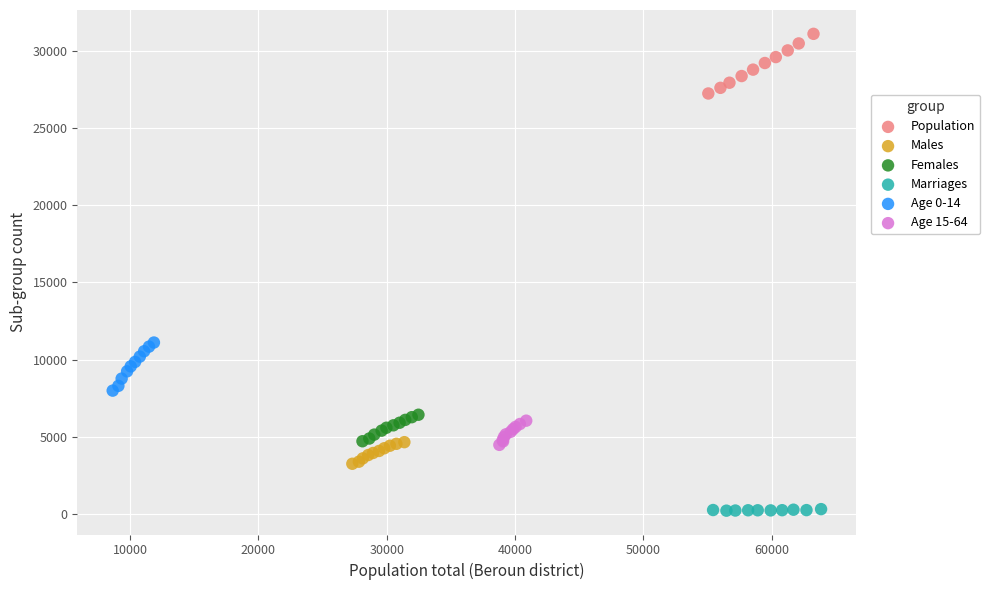

Which series contains the highest Y value?

Population